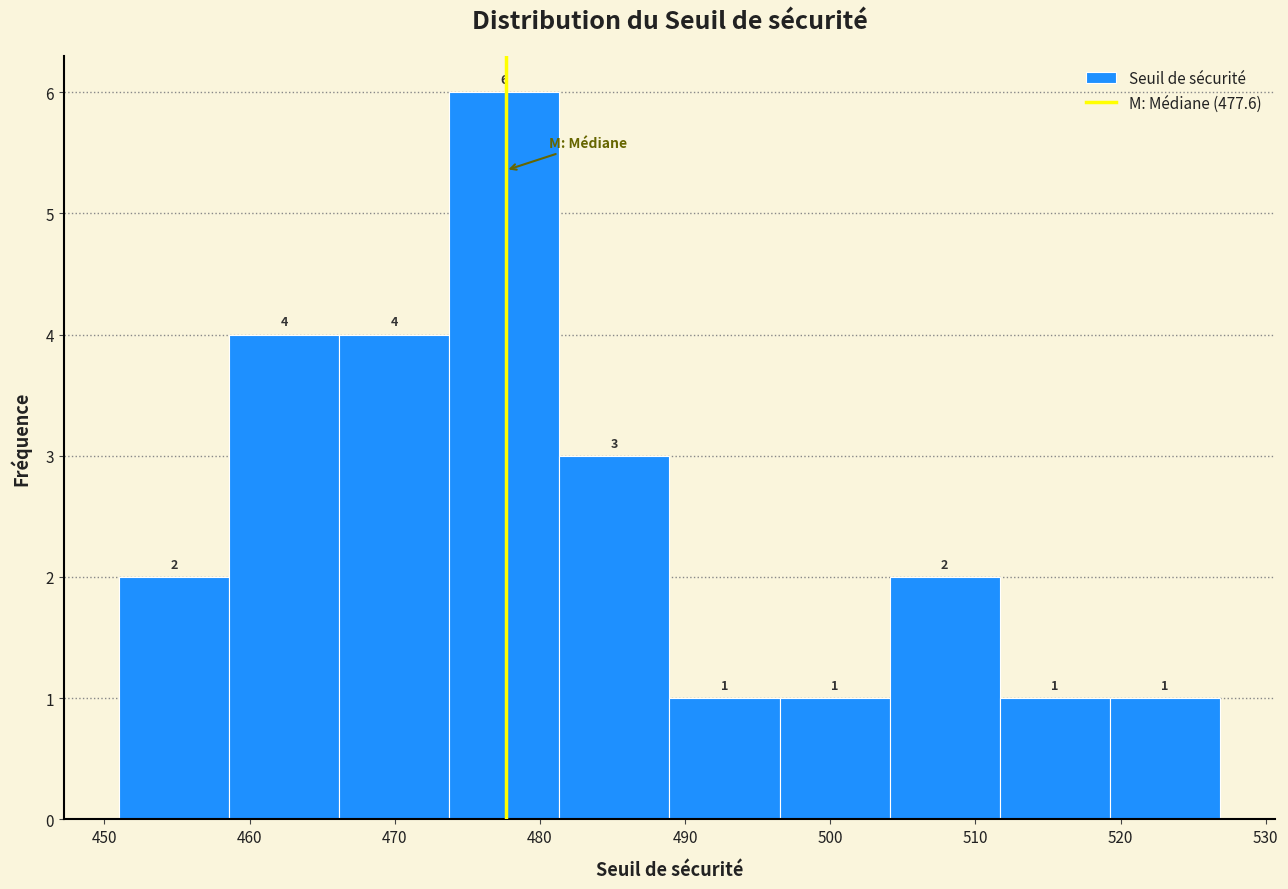

Reading left to right, transcribe this chart: for each bar, give the range it covers on the x-axis and its height. The bar edges are not printed on the chart, so give them approximately, as read against the axis.

451 to 459: 2
459 to 466: 4
466 to 474: 4
474 to 481: 6
481 to 489: 3
489 to 497: 1
497 to 504: 1
504 to 512: 2
512 to 519: 1
519 to 527: 1